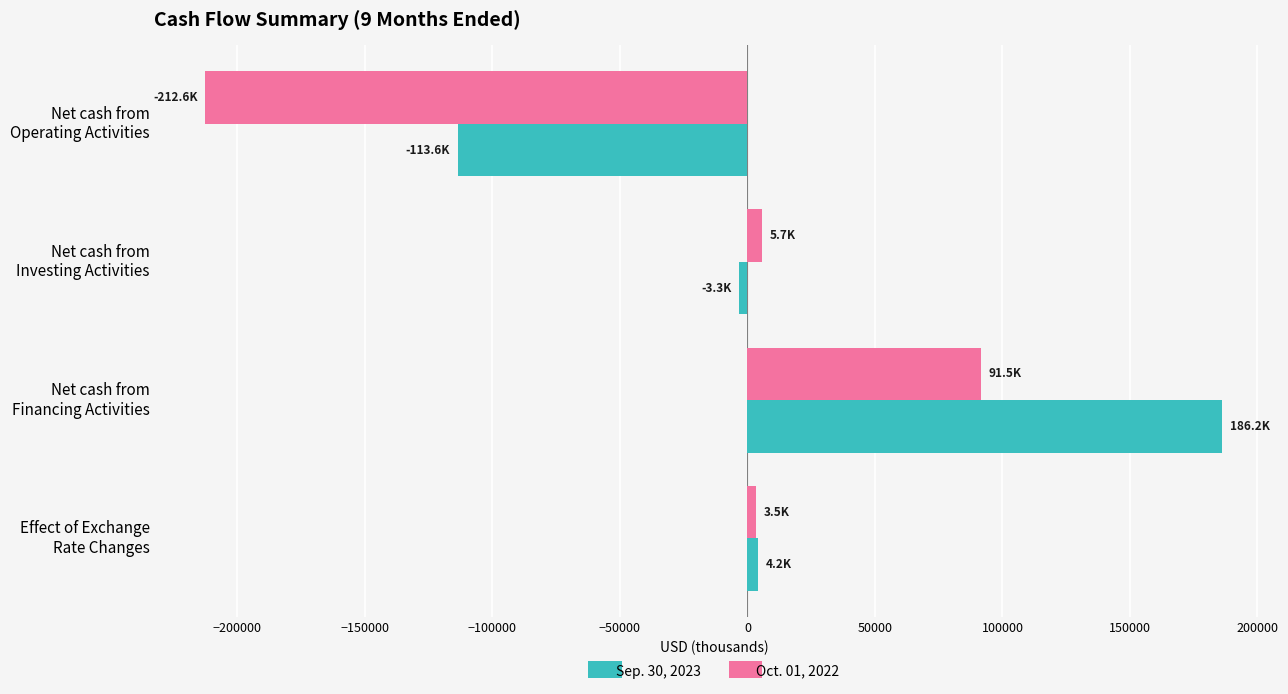

Which label corresponds to the largest value in the chart?

Net cash from
Financing Activities